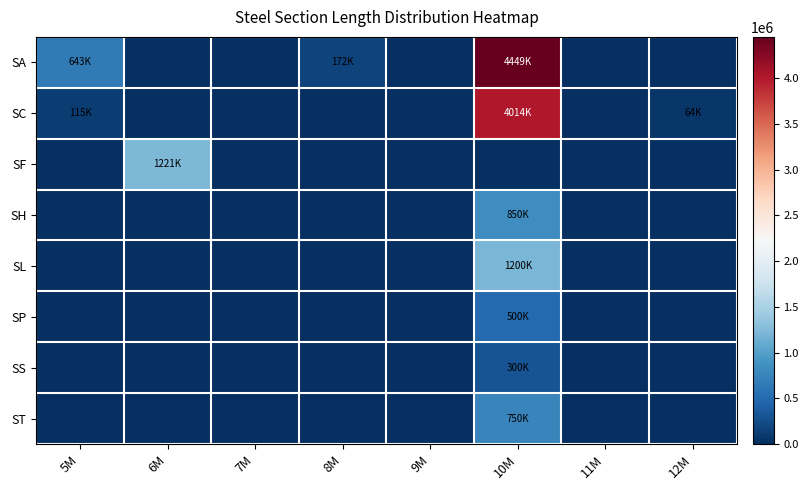

Reading left to right, extract all data points from this chart.

SA: 5M=643298	6M=0	7M=0	8M=171704	9M=0	10M=4449495	11M=0	12M=0
SC: 5M=115175	6M=0	7M=0	8M=0	9M=0	10M=4014225	11M=0	12M=64224
SF: 5M=0	6M=1220622	7M=0	8M=0	9M=0	10M=0	11M=0	12M=0
SH: 5M=0	6M=0	7M=0	8M=0	9M=0	10M=850000	11M=0	12M=0
SL: 5M=0	6M=0	7M=0	8M=0	9M=0	10M=1200000	11M=0	12M=0
SP: 5M=0	6M=0	7M=0	8M=0	9M=0	10M=500000	11M=0	12M=0
SS: 5M=0	6M=0	7M=0	8M=0	9M=0	10M=300000	11M=0	12M=0
ST: 5M=0	6M=0	7M=0	8M=0	9M=0	10M=750000	11M=0	12M=0